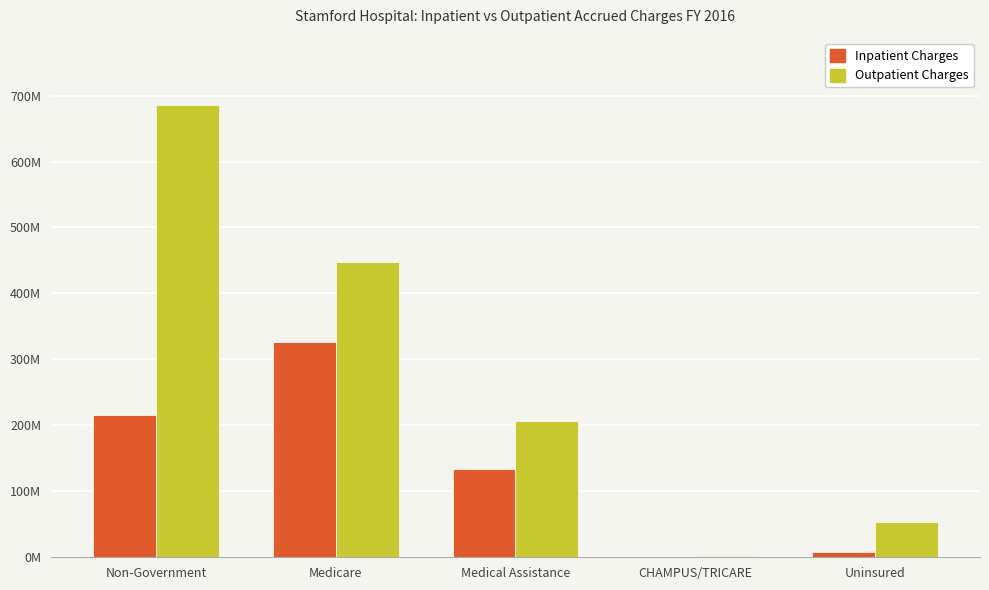

Which label corresponds to the smallest value in the chart?

CHAMPUS/TRICARE